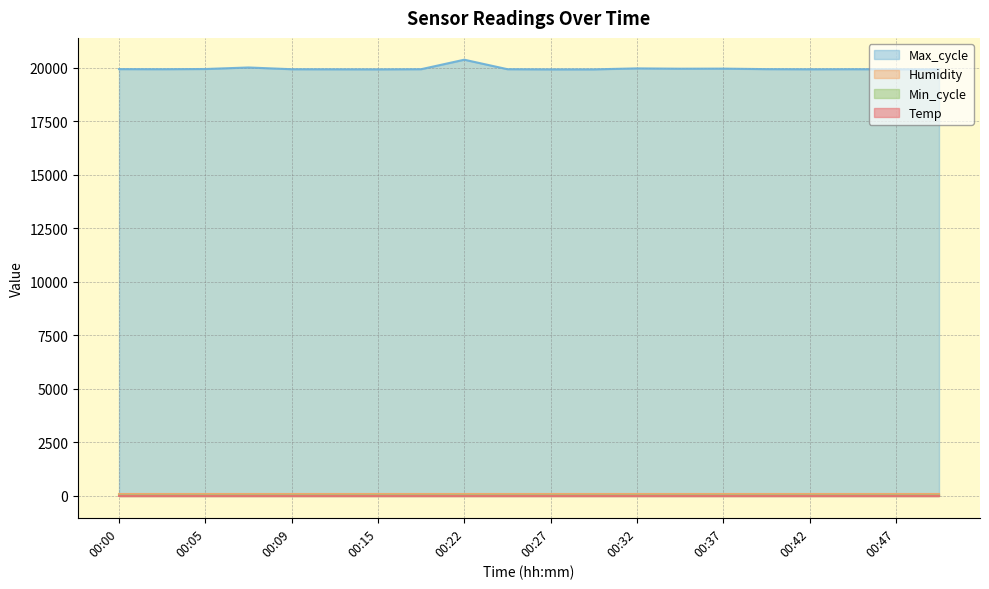

Which series has the largest range (max minus min)?

Max_cycle